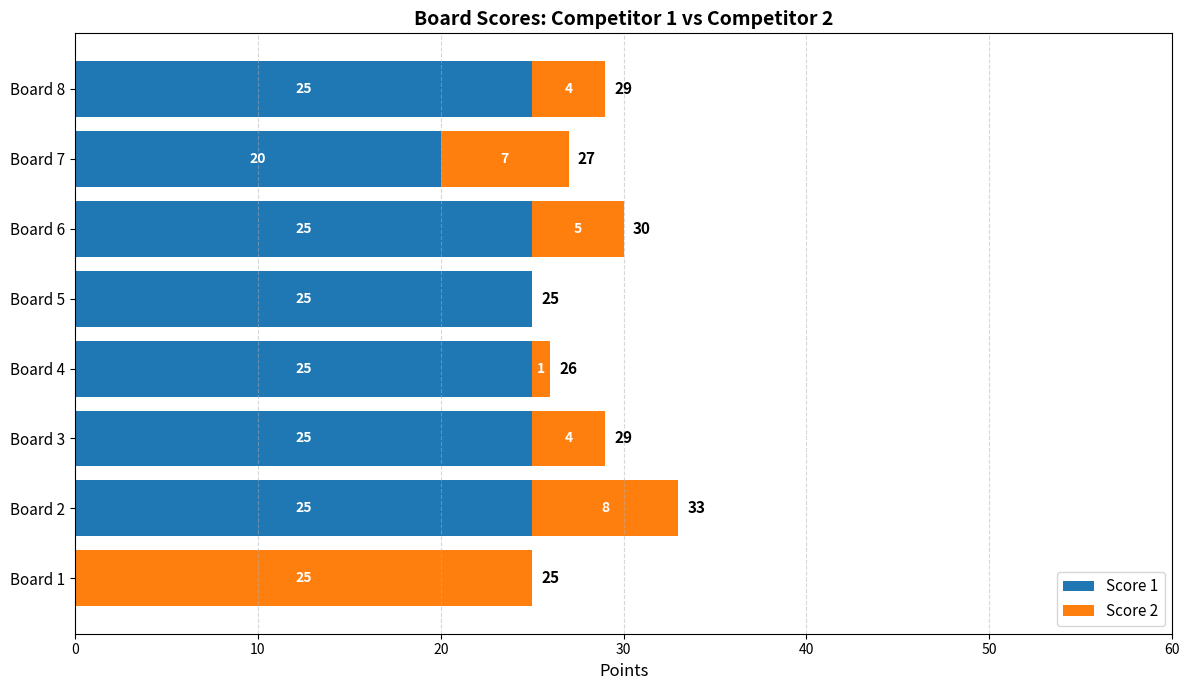

The Score 1 series shows 9 at Board 1. True or false?

False